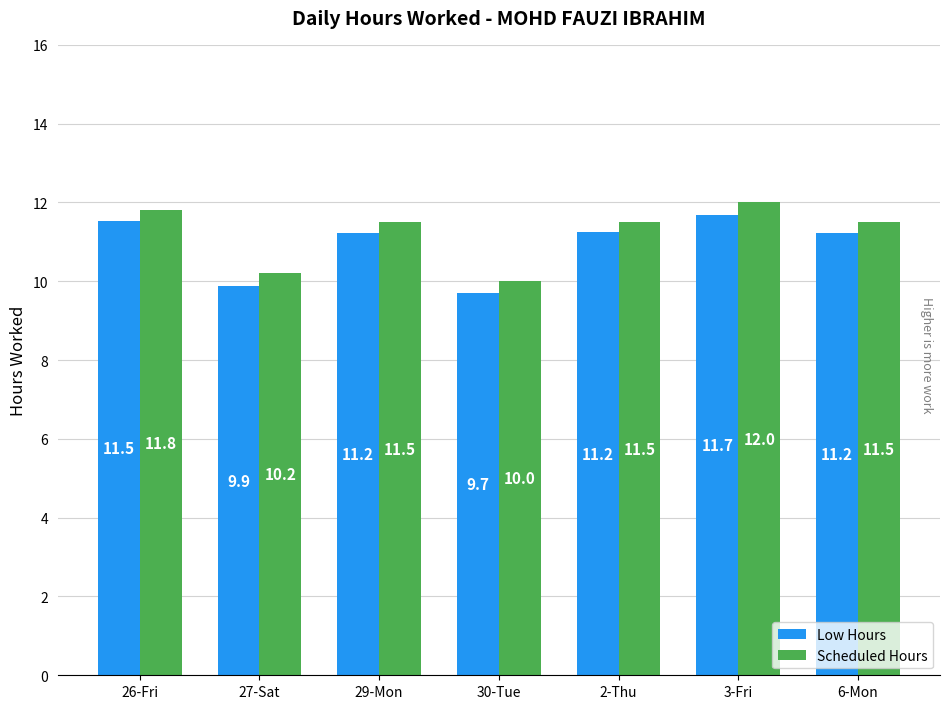

At which category is the sum across all series the highest?

3-Fri